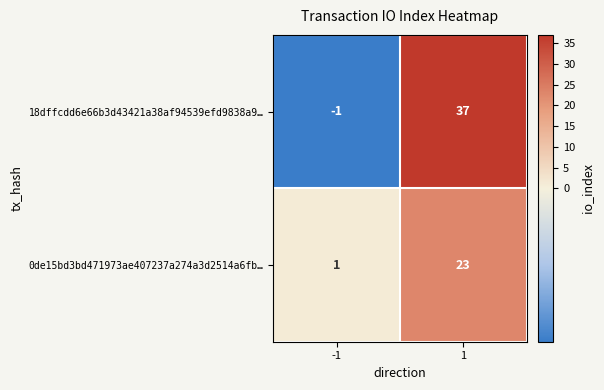

What is the difference between the maximum and minimum values in the 0de15bd3bd471973ae407237a274a3d2514a6fb… series?

22